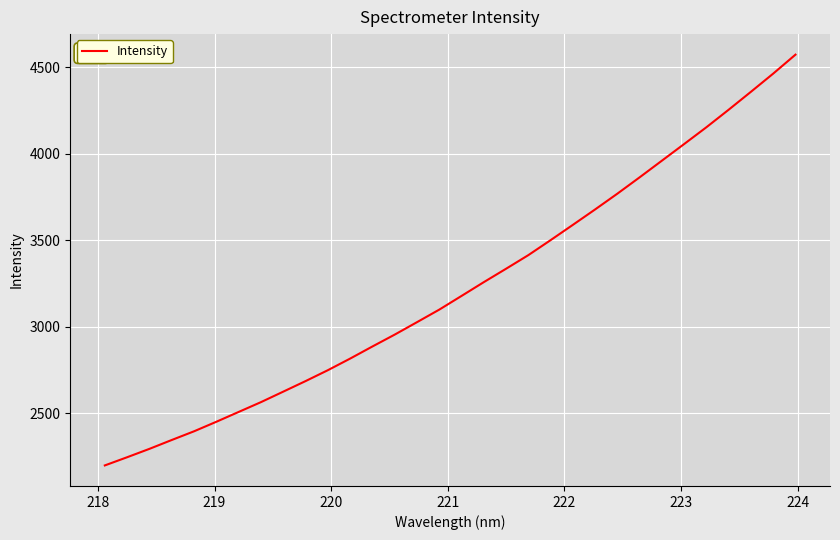

What is the difference between the maximum and minimum values?

2373.9